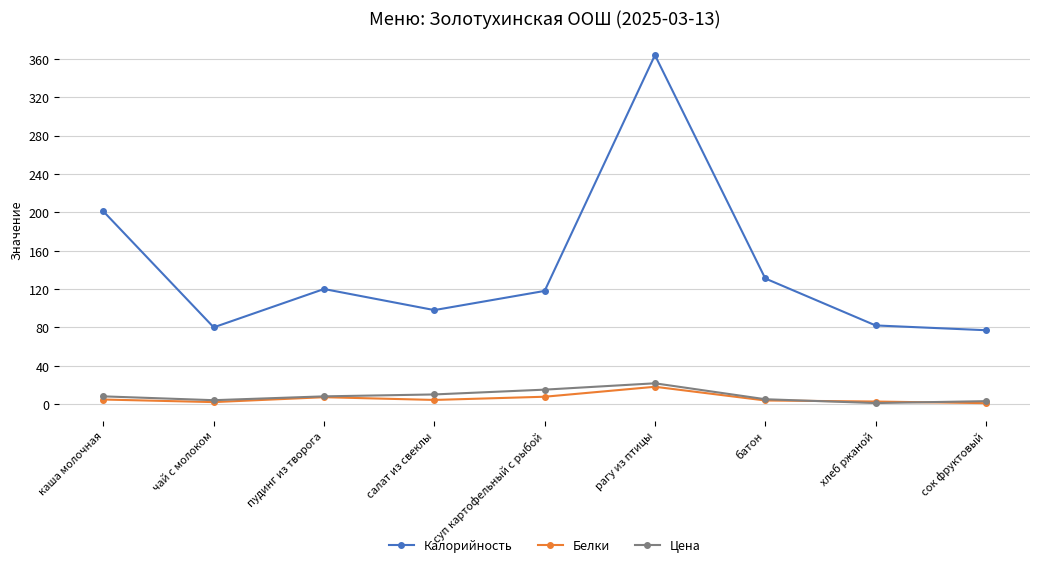

Is this an area chart (filled region under the line)?

No